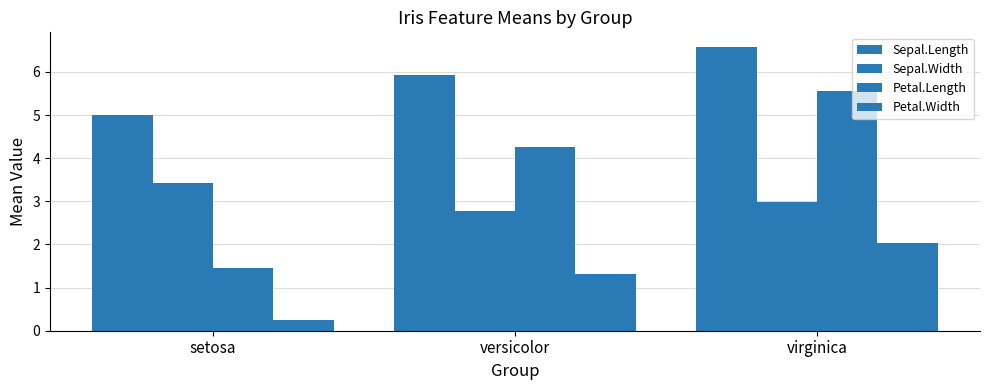

How many data points does each series have?

3